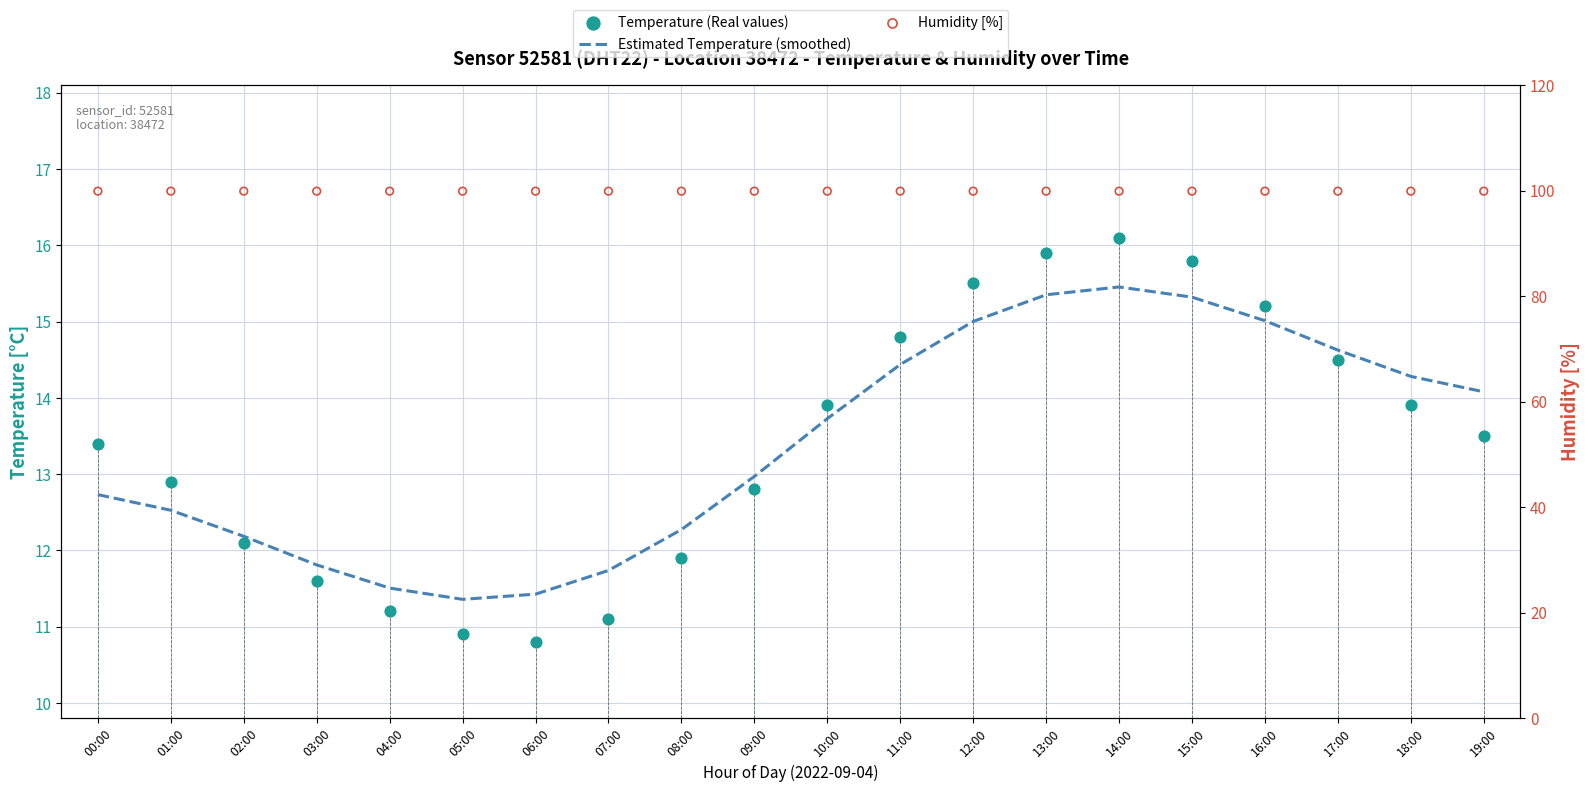

Which series reaches the maximum Y coordinate?

Humidity [%]